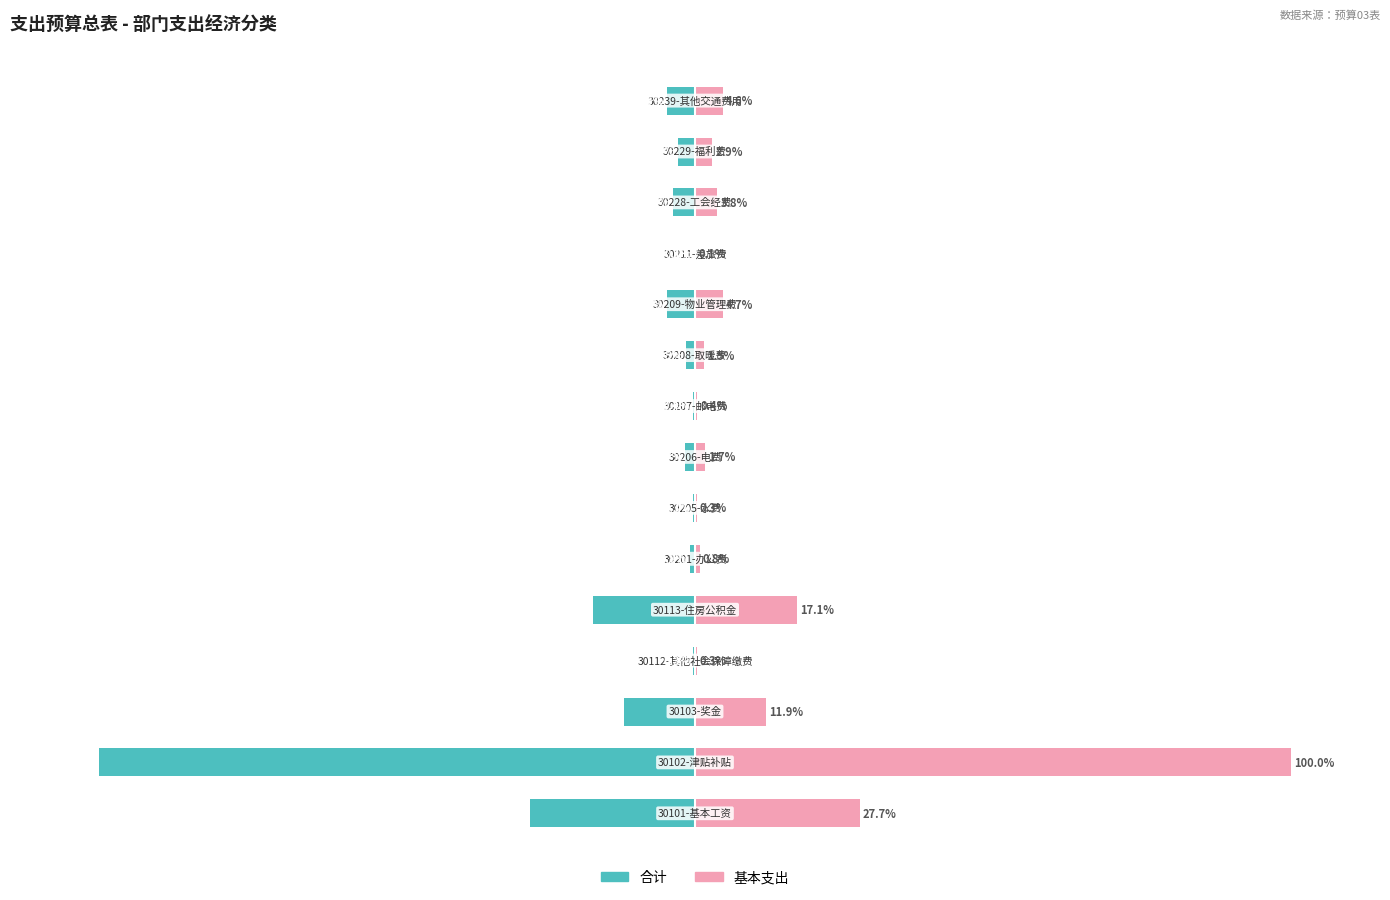

Between 5 and 6, which series saw the biggest shift?

合计